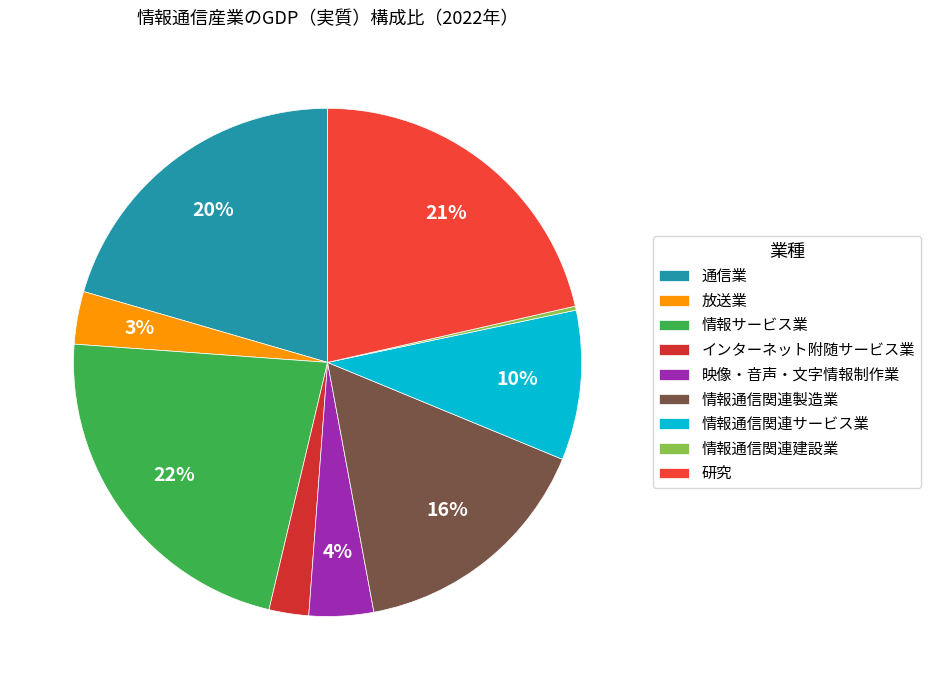

To the nearest percent, what is the average slice percentage?

11%